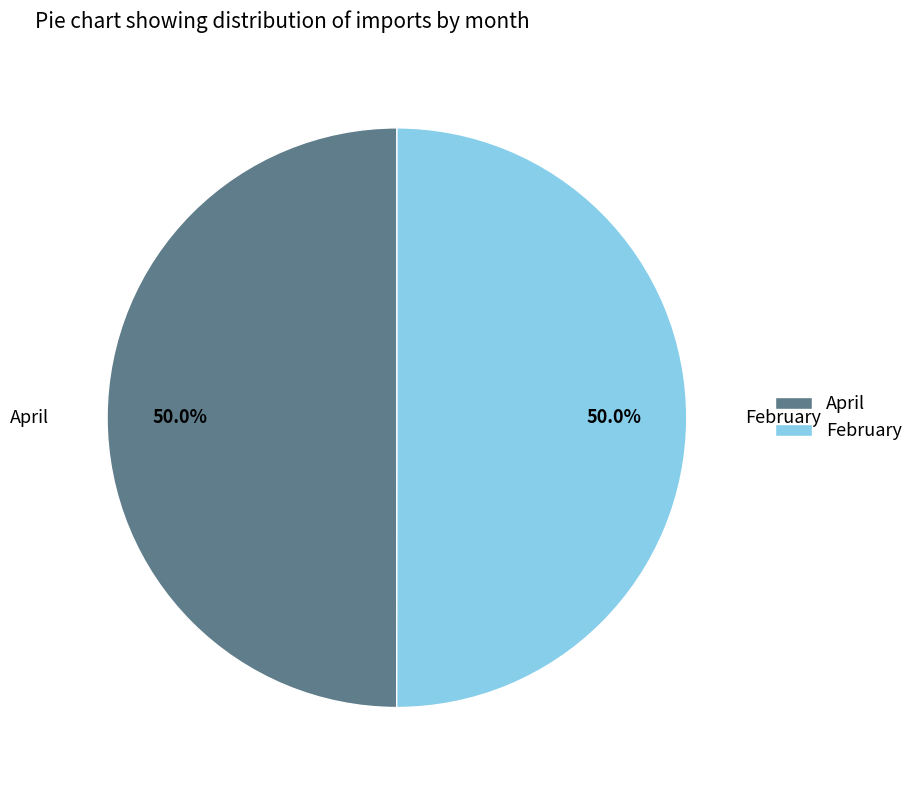

How many slices are in this pie chart?

2